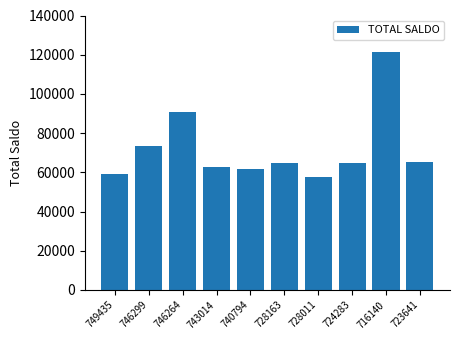

Count the number of data series in this chart.

1